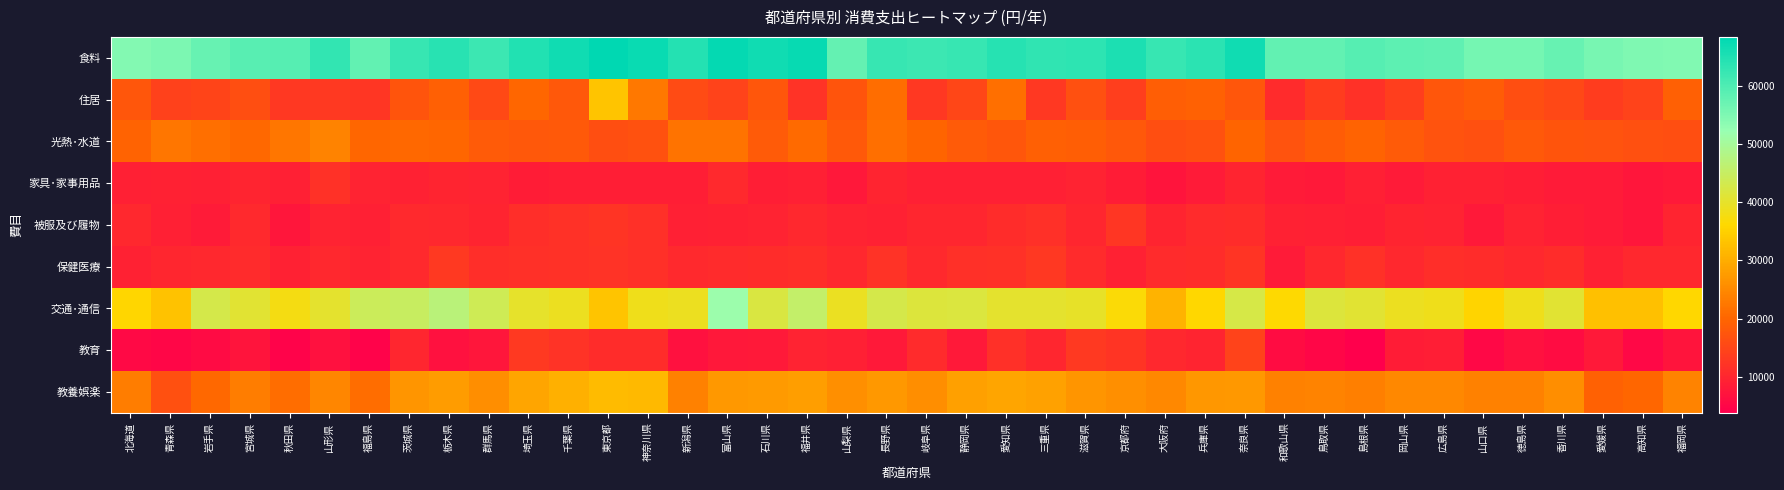

Reading right to left, what are all the values shown in this chart?

食料: 福岡県=54633	高知県=54971	愛媛県=55531	香川県=57352	徳島県=55896	山口県=55832	広島県=58058	岡山県=58368	島根県=59223	鳥取県=58027	和歌山県=58010	奈良県=66408	兵庫県=63620	大阪府=62386	京都府=65337	滋賀県=63385	三重県=63275	愛知県=64248	静岡県=62396	岐阜県=61939	長野県=62406	山梨県=57641	福井県=67429	石川県=66478	富山県=67635	新潟県=64400	神奈川県=67197	東京都=68380	千葉県=66536	埼玉県=64632	群馬県=61858	栃木県=63866	茨城県=62433	福島県=57891	山形県=63042	秋田県=59146	宮城県=59052	岩手県=57514	青森県=55180	北海道=54281
住居: 福岡県=18999	高知県=14463	愛媛県=13489	香川県=15438	徳島県=16389	山口県=18576	広島県=17721	岡山県=13776	島根県=11926	鳥取県=13626	和歌山県=10696	奈良県=17630	兵庫県=19262	大阪府=18778	京都府=13829	滋賀県=16479	三重県=12856	愛知県=21485	静岡県=15048	岐阜県=12754	長野県=21145	山梨県=17234	福井県=12168	石川県=17678	富山県=14518	新潟県=15713	神奈川県=22708	東京都=33295	千葉県=17887	埼玉県=20131	群馬県=15629	栃木県=18994	茨城県=17292	福島県=12579	山形県=13186	秋田県=12875	宮城県=16353	岩手県=14782	青森県=14357	北海道=17491
光熱･水道: 福岡県=16314	高知県=16479	愛媛県=17201	香川県=17319	徳島県=18015	山口県=16610	広島県=17128	岡山県=18306	島根県=19494	鳥取県=18488	和歌山県=17125	奈良県=19784	兵庫県=16725	大阪府=16292	京都府=17928	滋賀県=18807	三重県=19237	愛知県=17573	静岡県=18407	岐阜県=19952	長野県=21350	山梨県=18209	福井県=20741	石川県=18423	富山県=21894	新潟県=21881	神奈川県=16957	東京都=16315	千葉県=18039	埼玉県=17747	群馬県=18305	栃木県=19997	茨城県=20330	福島県=20102	山形県=24030	秋田県=22394	宮城県=20331	岩手県=21267	青森県=22420	北海道=19520
家具･家事用品: 福岡県=8029	高知県=7609	愛媛県=8171	香川県=8338	徳島県=8680	山口県=9381	広島県=9180	岡山県=8286	島根県=8915	鳥取県=8143	和歌山県=8152	奈良県=9875	兵庫県=8281	大阪府=7230	京都府=8409	滋賀県=9587	三重県=9036	愛知県=9010	静岡県=9012	岐阜県=9042	長野県=9866	山梨県=7890	福井県=9034	石川県=8733	富山県=10624	新潟県=8900	神奈川県=8783	東京都=8691	千葉県=8820	埼玉県=8544	群馬県=9605	栃木県=9914	茨城県=9186	福島県=9633	山形県=11771	秋田県=9108	宮城県=9700	岩手県=8973	青森県=9162	北海道=9089
被服及び履物: 福岡県=9823	高知県=7510	愛媛県=8284	香川県=8754	徳島県=9656	山口県=8003	広島県=9622	岡山県=9846	島根県=8767	鳥取県=9050	和歌山県=9250	奈良県=11068	兵庫県=10712	大阪府=9898	京都府=12630	滋賀県=10034	三重県=11444	愛知県=11051	静岡県=9985	岐阜県=9942	長野県=9375	山梨県=9429	福井県=10204	石川県=9512	富山県=9387	新潟県=9077	神奈川県=11591	東京都=12404	千葉県=11826	埼玉県=11403	群馬県=9682	栃木県=10252	茨城県=10645	福島県=8949	山形県=9486	秋田県=7467	宮城県=10640	岩手県=8288	青森県=8972	北海道=10208
保健医療: 福岡県=10405	高知県=10329	愛媛県=9224	香川県=11070	徳島県=10261	山口県=10961	広島県=11195	岡山県=10347	島根県=11814	鳥取県=10320	和歌山県=8326	奈良県=12405	兵庫県=10926	大阪府=10782	京都府=9239	滋賀県=10818	三重県=12889	愛知県=11880	静岡県=11488	岐阜県=10463	長野県=11987	山梨県=10280	福井県=11287	石川県=11135	富山県=10776	新潟県=10628	神奈川県=11443	東京都=12151	千葉県=11859	埼玉県=11616	群馬県=11270	栃木県=12956	茨城県=10668	福島県=9613	山形県=10407	秋田県=9214	宮城県=10851	岩手県=10273	青森県=9936	北海道=9234
交通･通信: 福岡県=36057	高知県=32613	愛媛県=32679	香川県=40876	徳島県=38507	山口県=35524	広島県=38580	岡山県=38978	島根県=40722	鳥取県=41570	和歌山県=36333	奈良県=42593	兵庫県=36040	大阪府=31046	京都府=36643	滋賀県=39813	三重県=40321	愛知県=40359	静岡県=41749	岐阜県=41580	長野県=42846	山梨県=39392	福井県=45576	石川県=42087	富山県=51532	新潟県=38983	神奈川県=38440	東京都=33118	千葉県=39048	埼玉県=40152	群馬県=43782	栃木県=47208	茨城県=44764	福島県=44195	山形県=40365	秋田県=37645	宮城県=40742	岩手県=42912	青森県=33039	北海道=35627
教育: 福岡県=7360	高知県=5206	愛媛県=7901	香川県=6059	徳島県=6659	山口県=5193	広島県=8773	岡山県=8451	島根県=3866	鳥取県=4966	和歌山県=6001	奈良県=14481	兵庫県=9806	大阪府=10348	京都府=12199	滋賀県=13142	三重県=10022	愛知県=11500	静岡県=7915	岐阜県=10704	長野県=8047	山梨県=9066	福井県=9585	石川県=7993	富山県=7879	新潟県=6736	神奈川県=11004	東京都=11060	千葉県=12165	埼玉県=12953	群馬県=7539	栃木県=6889	茨城県=10113	福島県=4614	山形県=6667	秋田県=4472	宮城県=7331	岩手県=5805	青森県=4880	北海道=5630
教養娯楽: 福岡県=24134	高知県=20184	愛媛県=19353	香川県=25565	徳島県=23923	山口県=23931	広島県=24978	岡山県=24914	島根県=23678	鳥取県=24212	和歌山県=23890	奈良県=27121	兵庫県=27000	大阪府=25016	京都府=26012	滋賀県=26609	三重県=28462	愛知県=28967	静岡県=28082	岐阜県=25777	長野県=27147	山梨県=25849	福井県=27984	石川県=27548	富山県=27246	新潟県=23878	神奈川県=31833	東京都=32038	千葉県=30385	埼玉県=29055	群馬県=25659	栃木県=27561	茨城県=26592	福島県=21216	山形県=24577	秋田県=21037	宮城県=23394	岩手県=20278	青森県=16564	北海道=23323